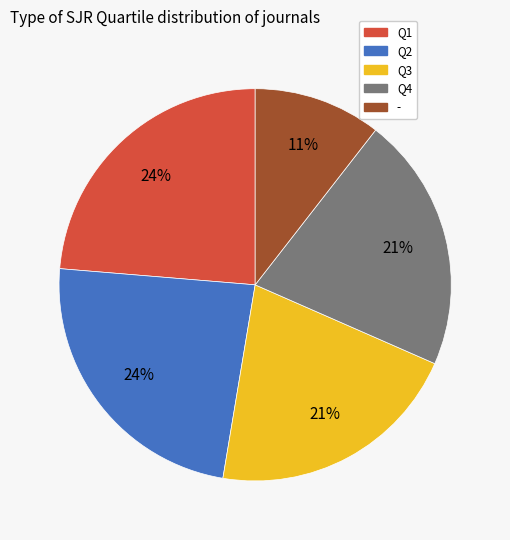

Which slice is the smallest?

-